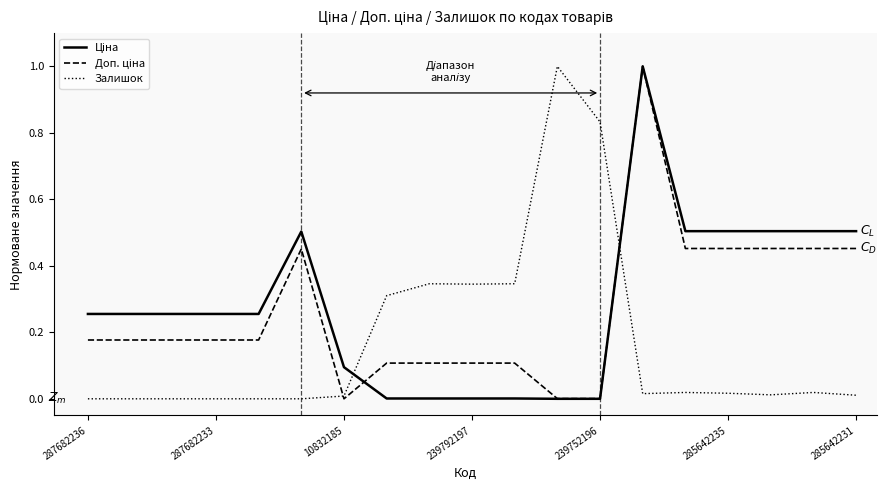

What is the highest value of the Залишок series?

1.0